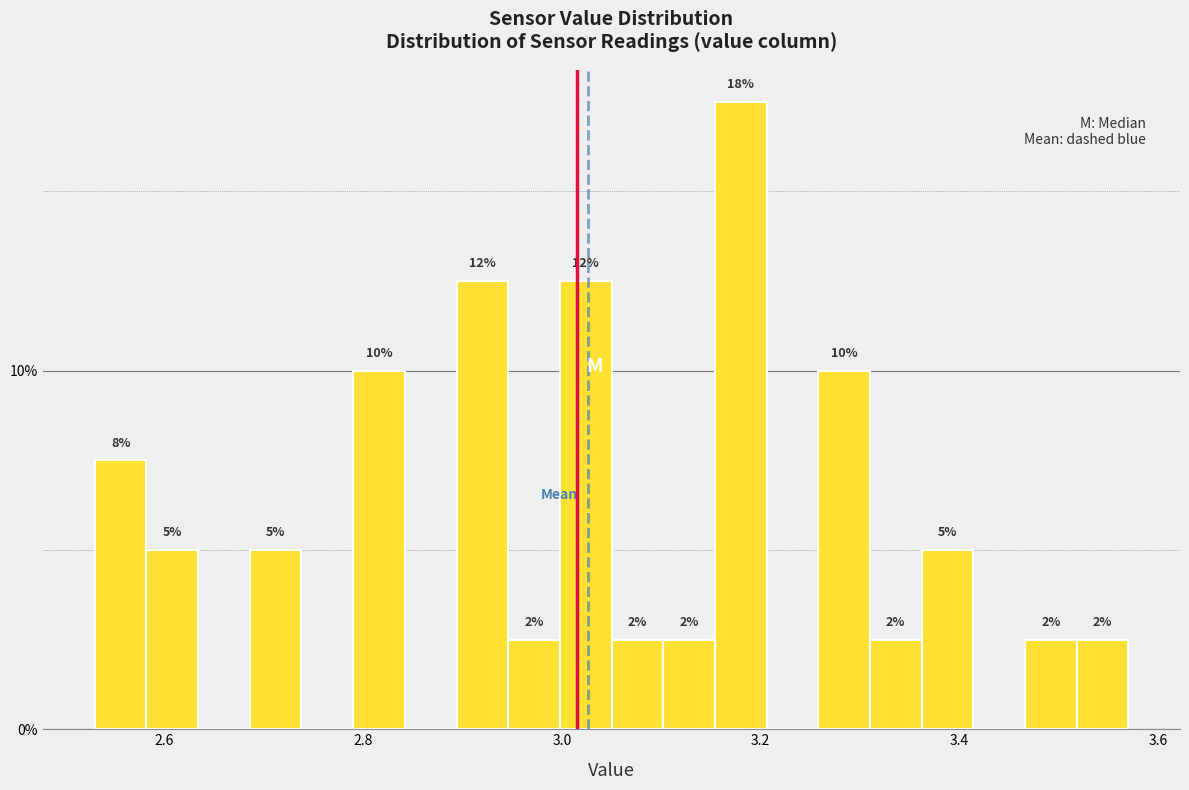

Read against the x-axis, roughly where is the centre of the tallest bar?

3.18